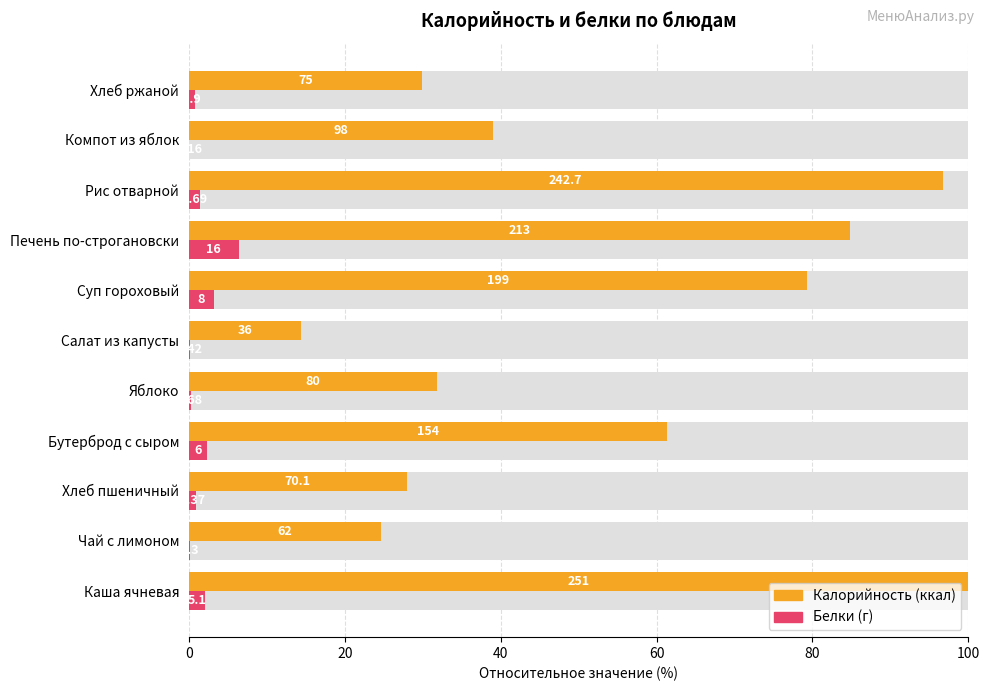

Reading right to left, extract all data points from this chart.

Калорийность: 29.9	39.0	96.7	84.9	79.3	14.3	31.9	61.4	27.9	24.7	100.0
Белки: 0.8	0.1	1.5	6.4	3.2	0.2	0.3	2.4	0.9	0.1	2.0